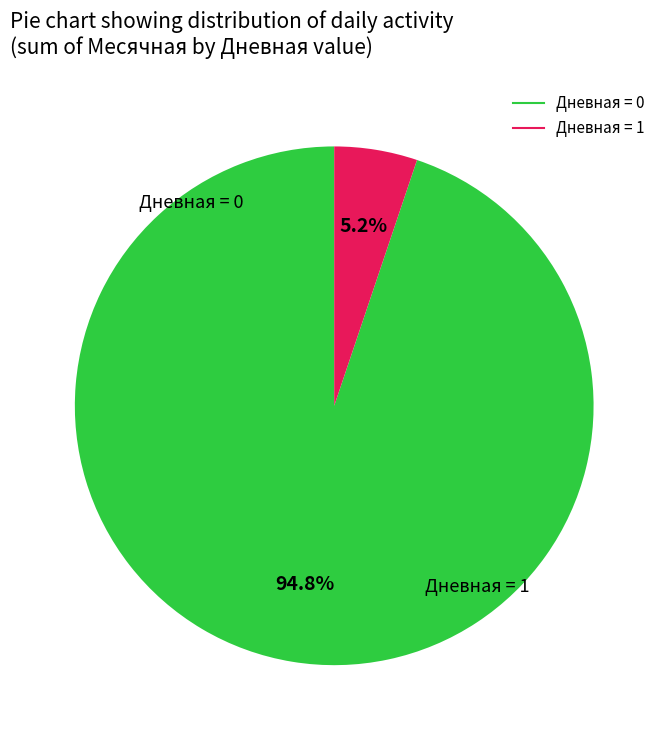

Is there a majority slice in this chart?

Yes